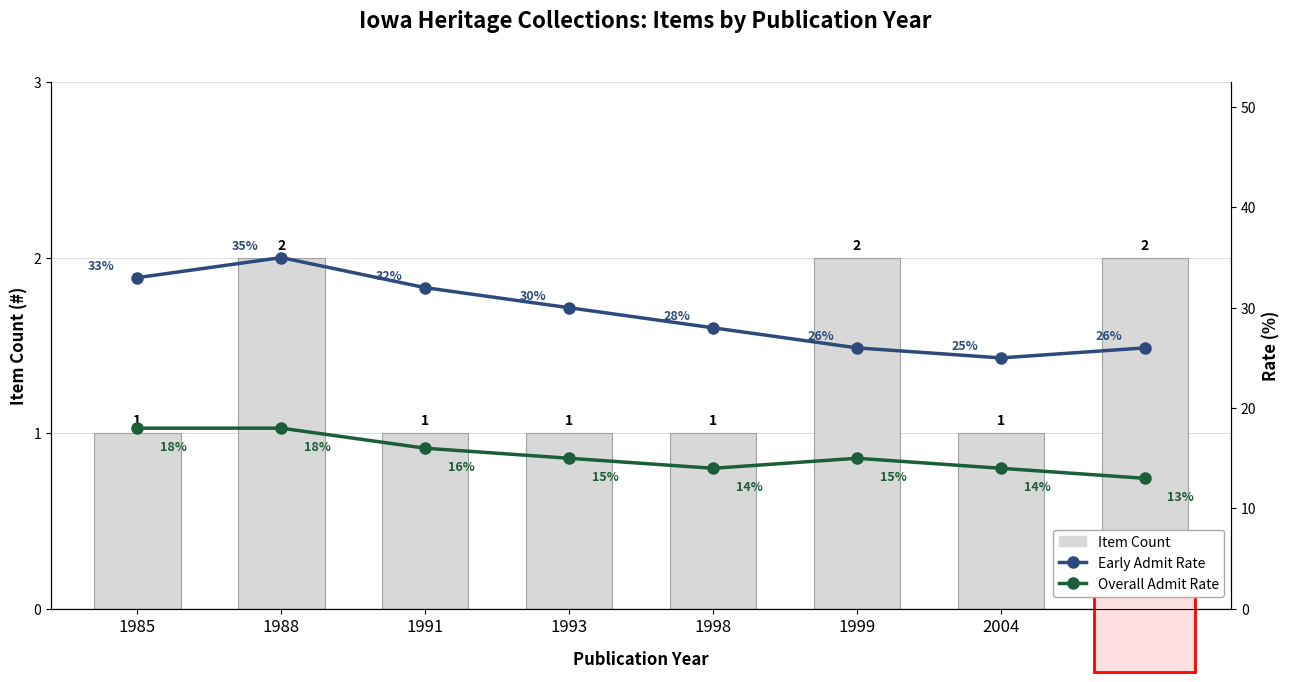

Is the value of Early Admit Rate at 1993 greater than the value of Item Count at 1985?

Yes